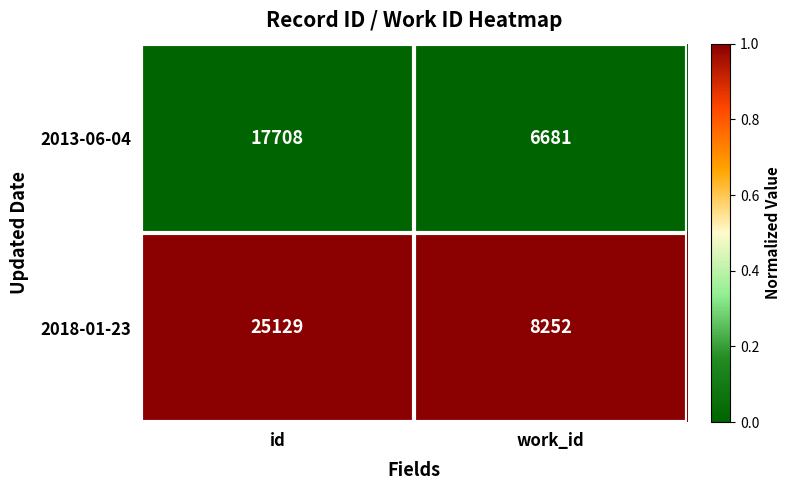

At which category does the chart reach its peak across all series?

id